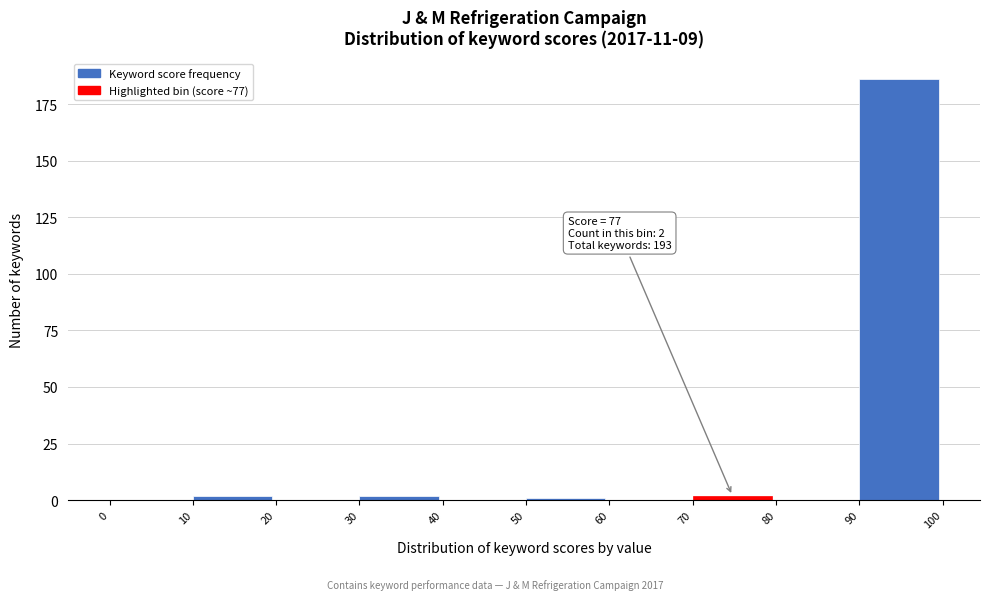

Which range on the x-axis has the tallest bar?

90 to 100